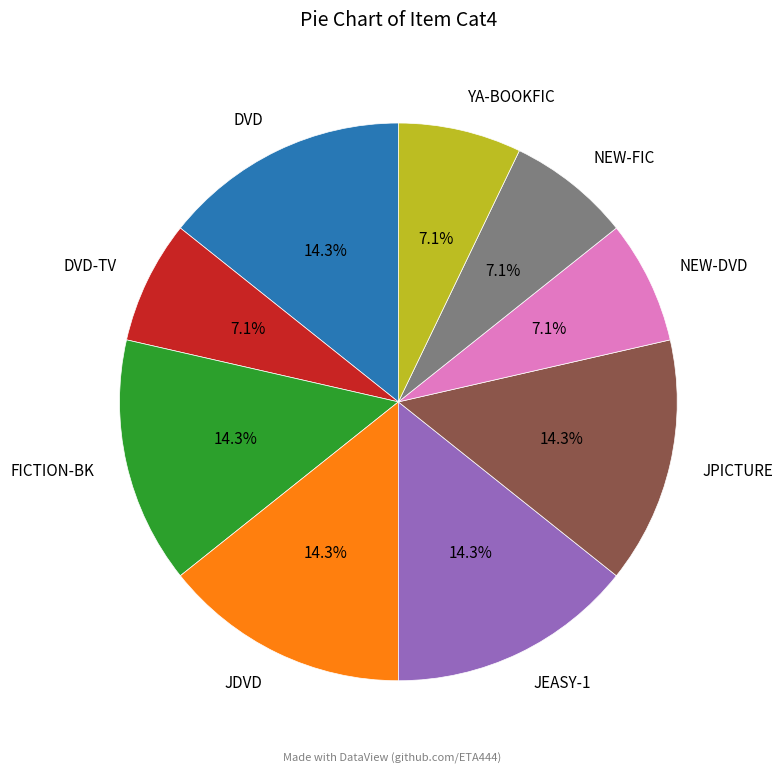

Does any single category account for the majority?

No